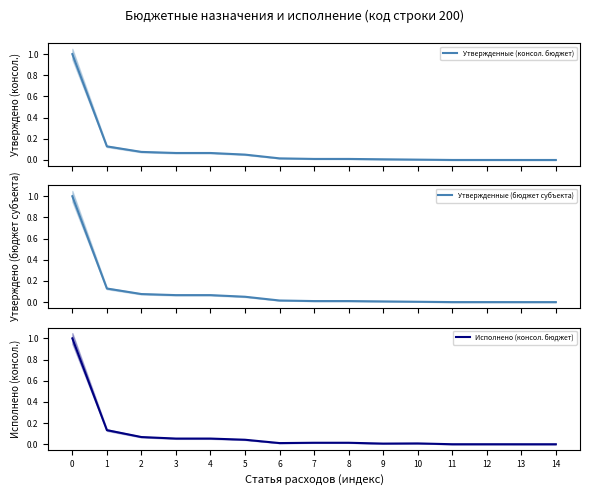

Is it true that Утвержденные (консол. бюджет) equals 0.1 at 3?

False